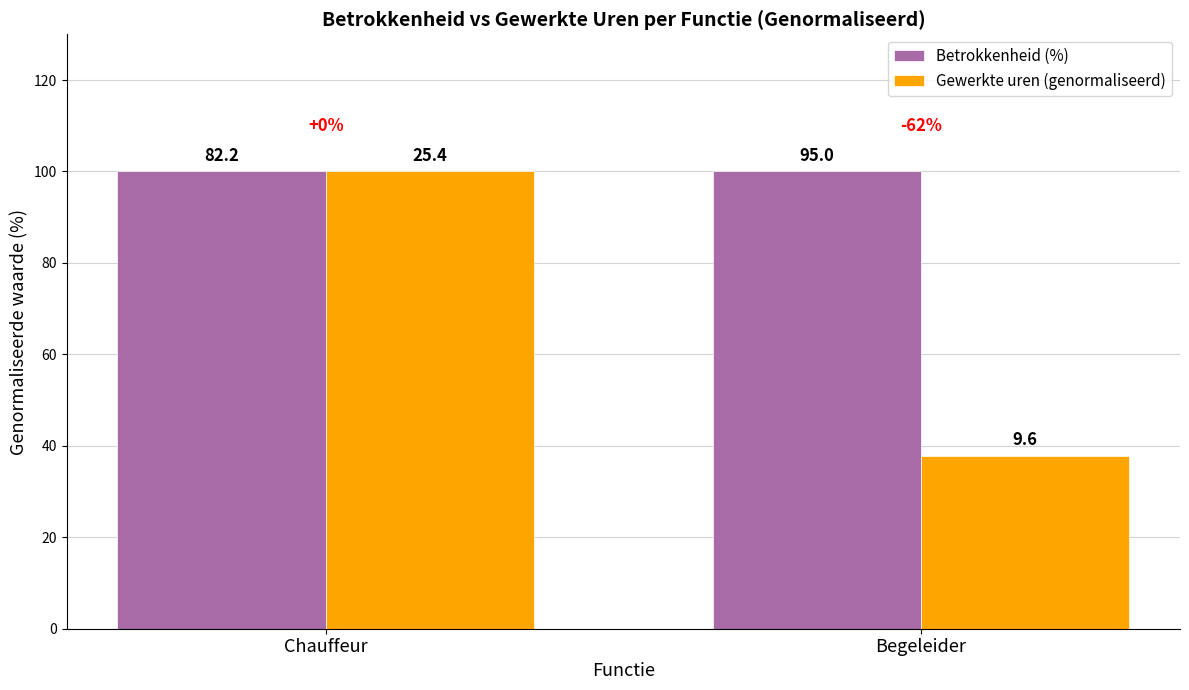

How many groups of bars are there?

2